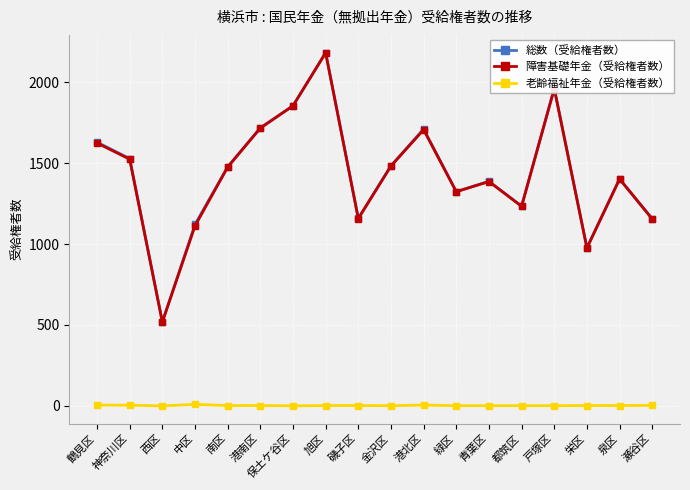

True or false: 障害基礎年金（受給権者数） and 老齢福祉年金（受給権者数） cross at least once.

False